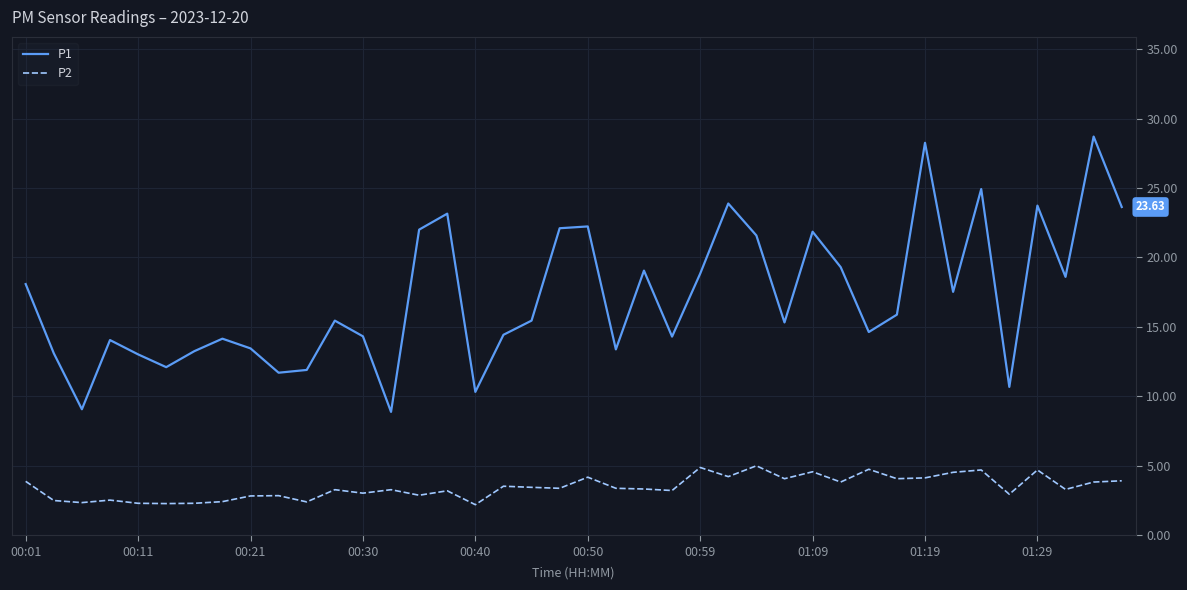

True or false: P1 and P2 cross at least once.

False